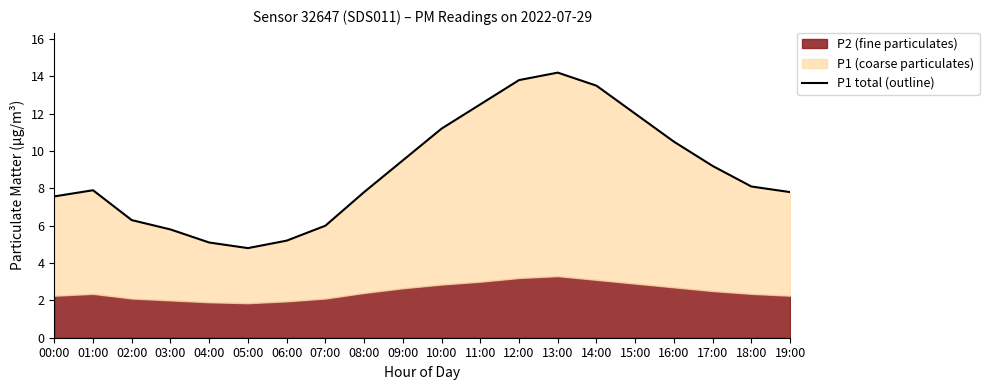

True or false: the data has more than 2 interior local peaks.

False